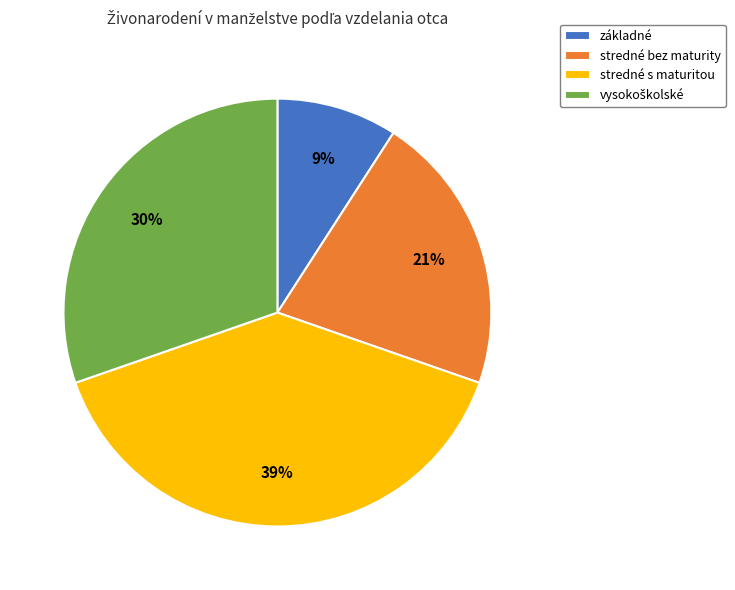

To the nearest percent, what is the combined percentage of stredné bez maturity and stredné s maturitou?

61%